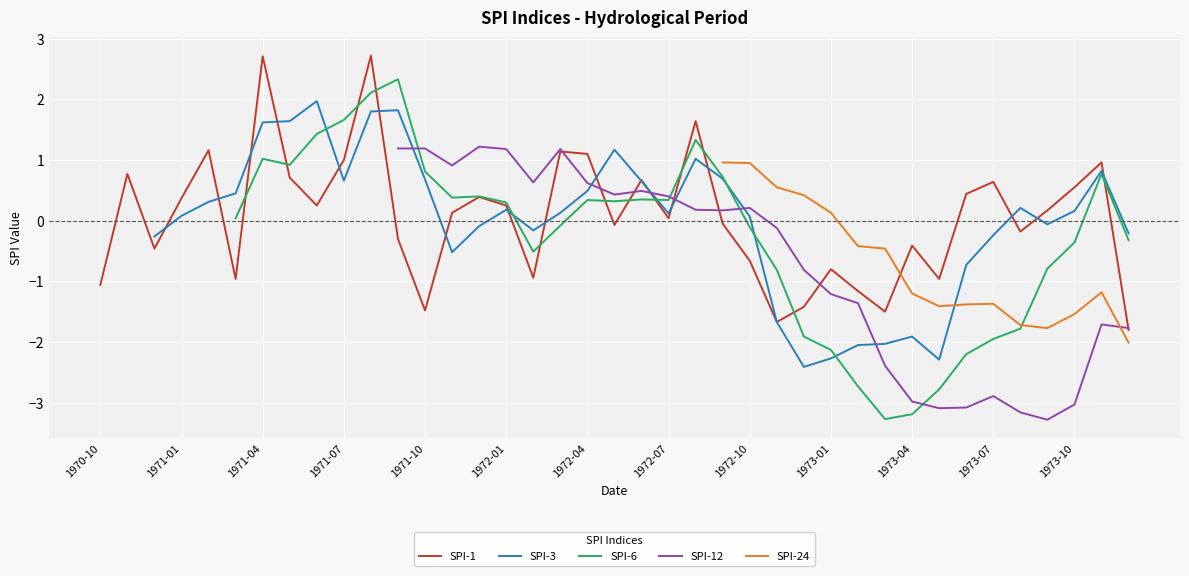

How many intersections are there between SPI-1 and SPI-12?

8